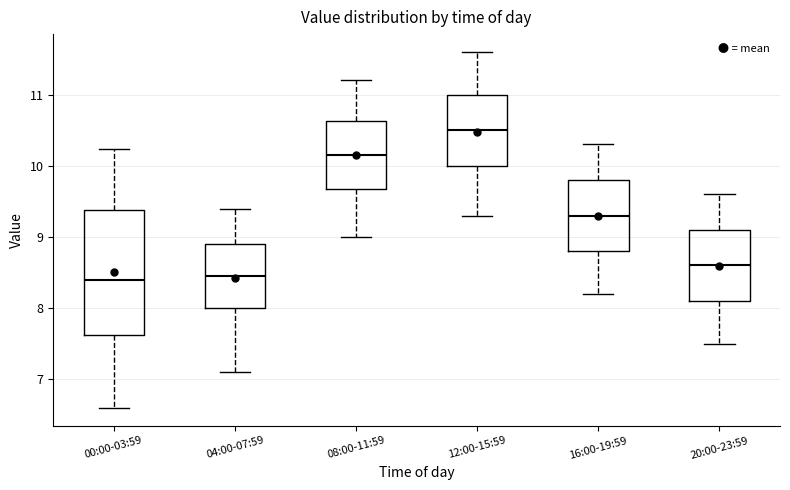

Comparing the boxes themselves (not the whiskers), which one is the tallest?

00:00-03:59